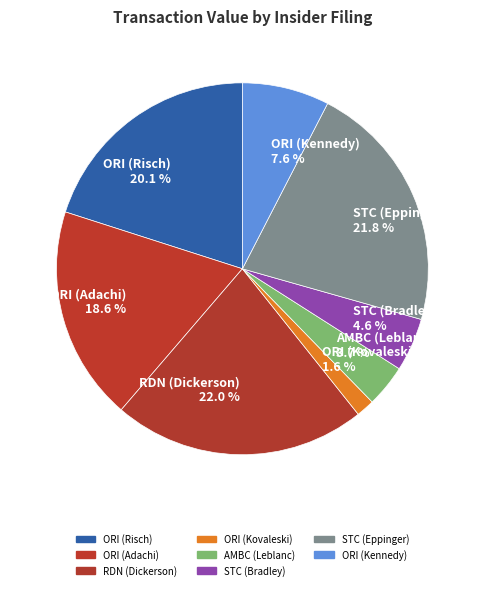

Count the number of slices in the pie.

8